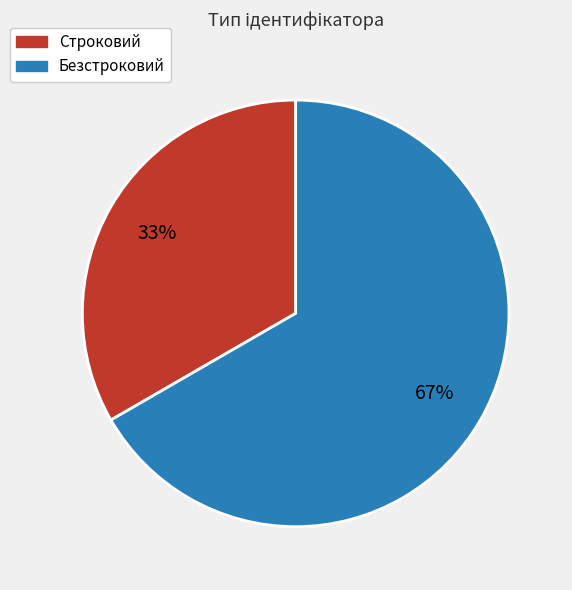

Which category has the biggest portion of the pie?

Безстроковий